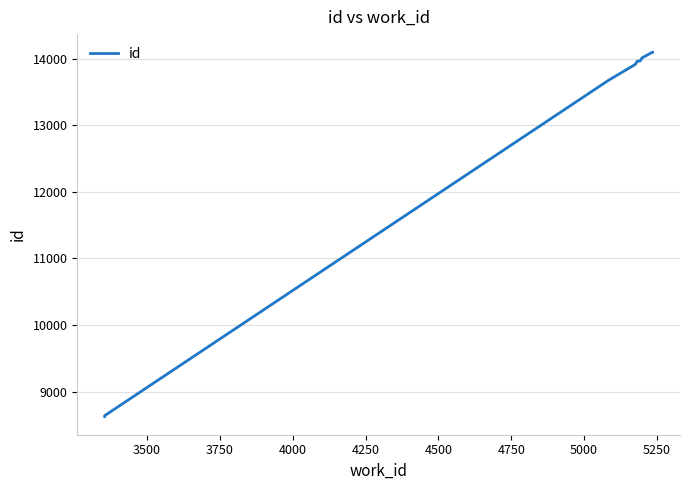

What is the value of the 2nd point from the left?

8641